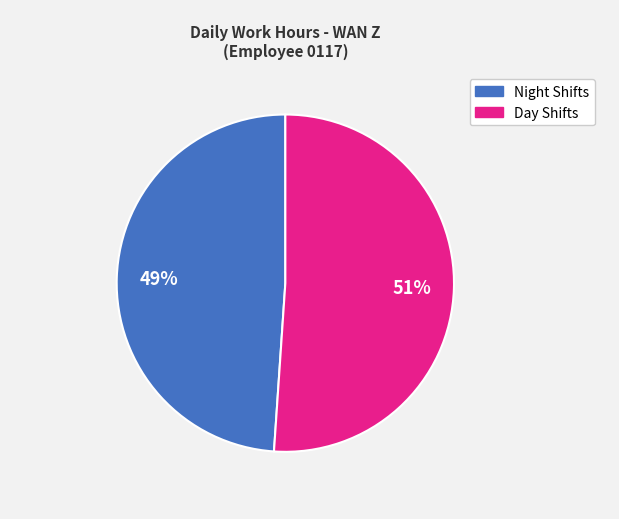

Is there a majority slice in this chart?

Yes